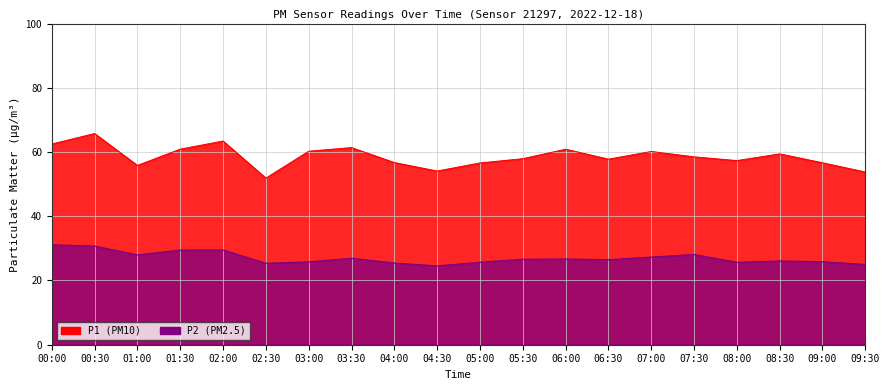

Reading left to right, what are all the values shown in this chart?

P1: 62.5	65.8	55.8	60.9	63.4	51.9	60.2	61.4	56.7	54.1	56.6	57.9	60.9	57.8	60.2	58.5	57.3	59.4	56.6	53.8
P2: 31.1	30.7	27.9	29.4	29.5	25.4	25.8	26.9	25.4	24.5	25.7	26.6	26.7	26.4	27.3	28.1	25.6	26.1	25.8	25.0